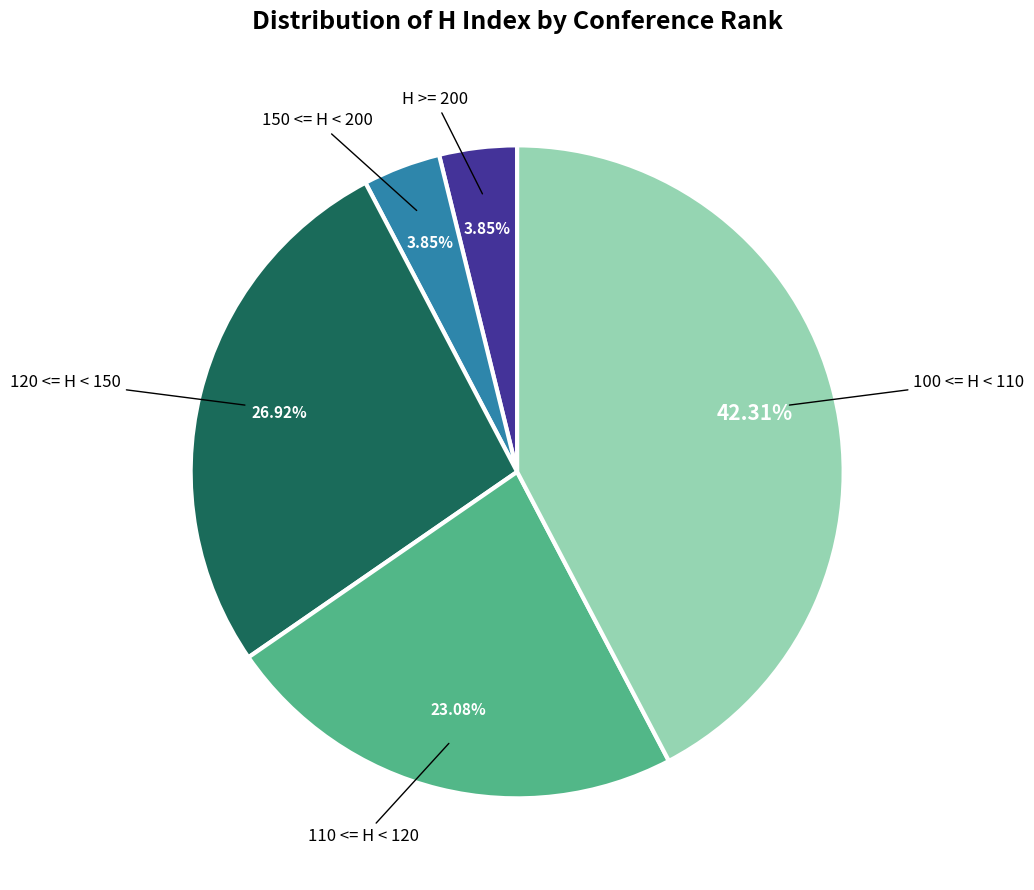

Is there any slice that represents more than half of the pie?

No